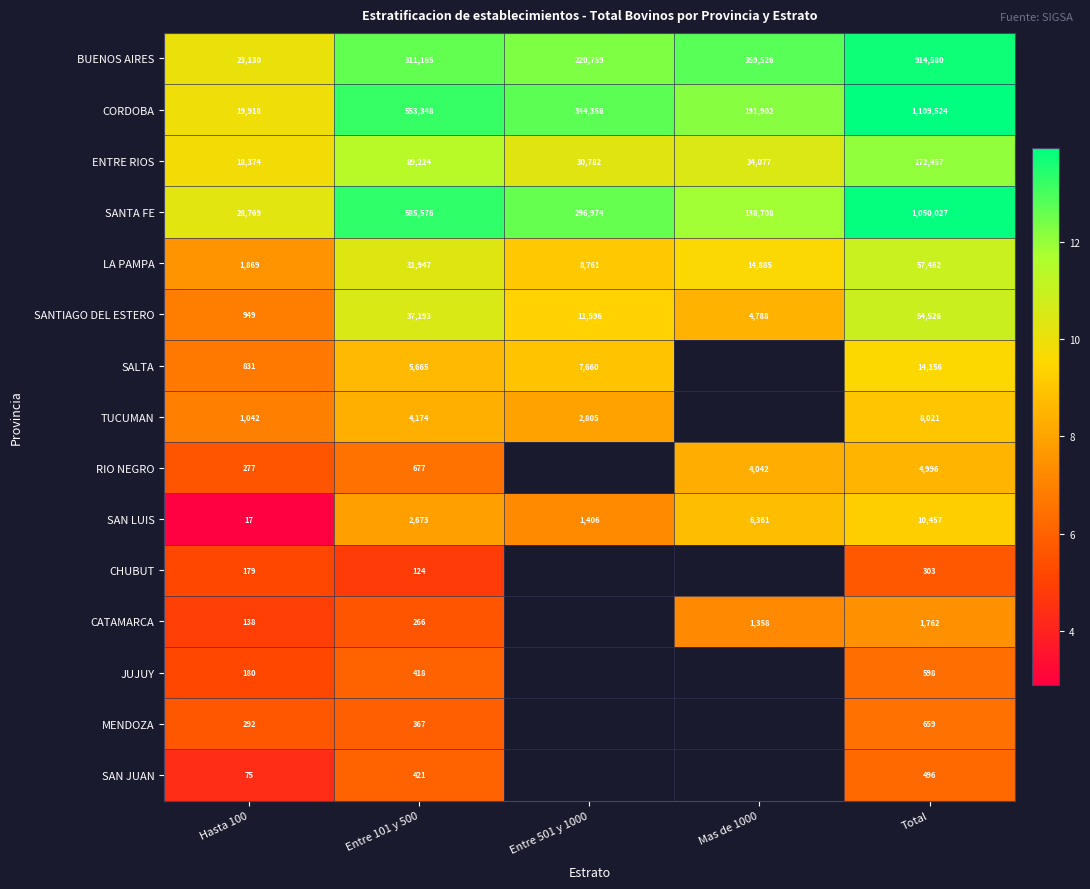

Is the value of JUJUY at Entre 101 y 500 greater than the value of LA PAMPA at Total?

No